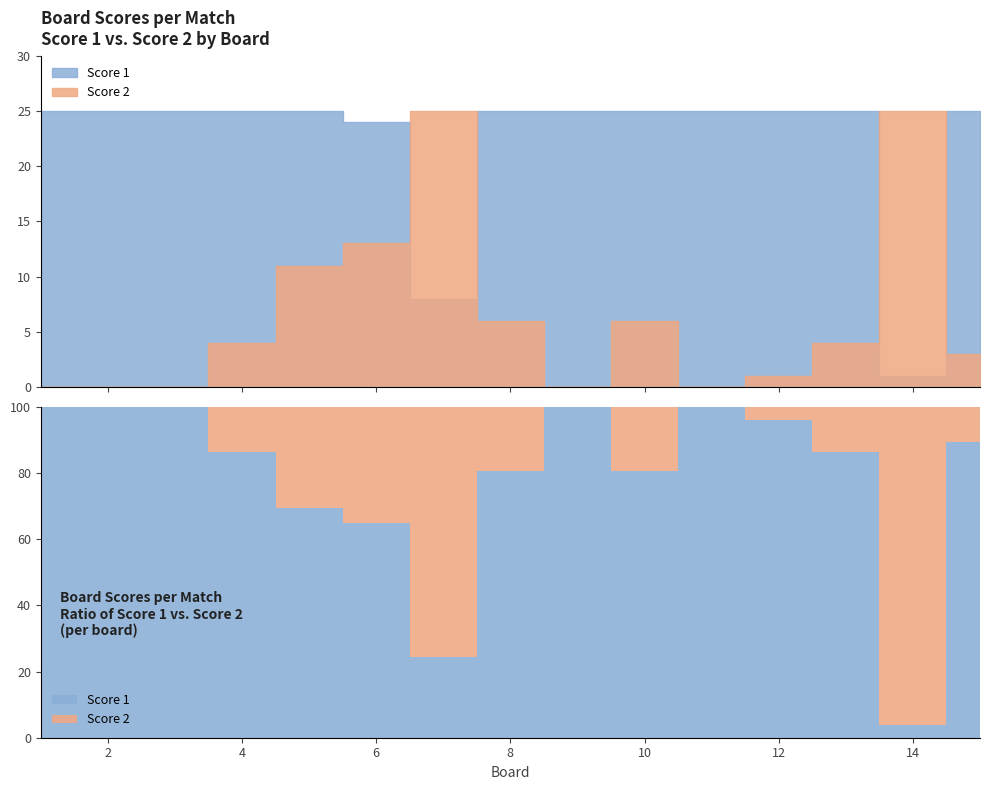

After their last crossing, which series has the higher values: Score 1 or Score 2?

Score 1